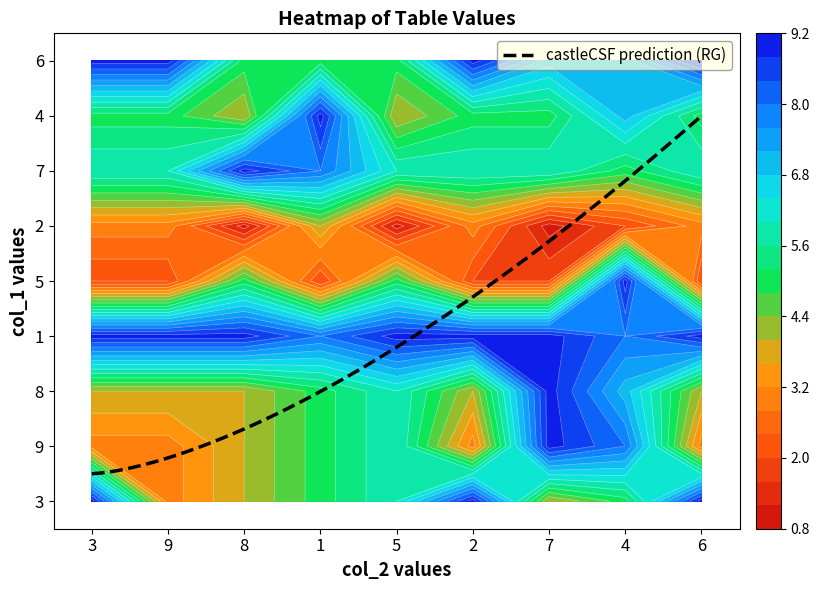

What is the highest value of the 1 series?

9